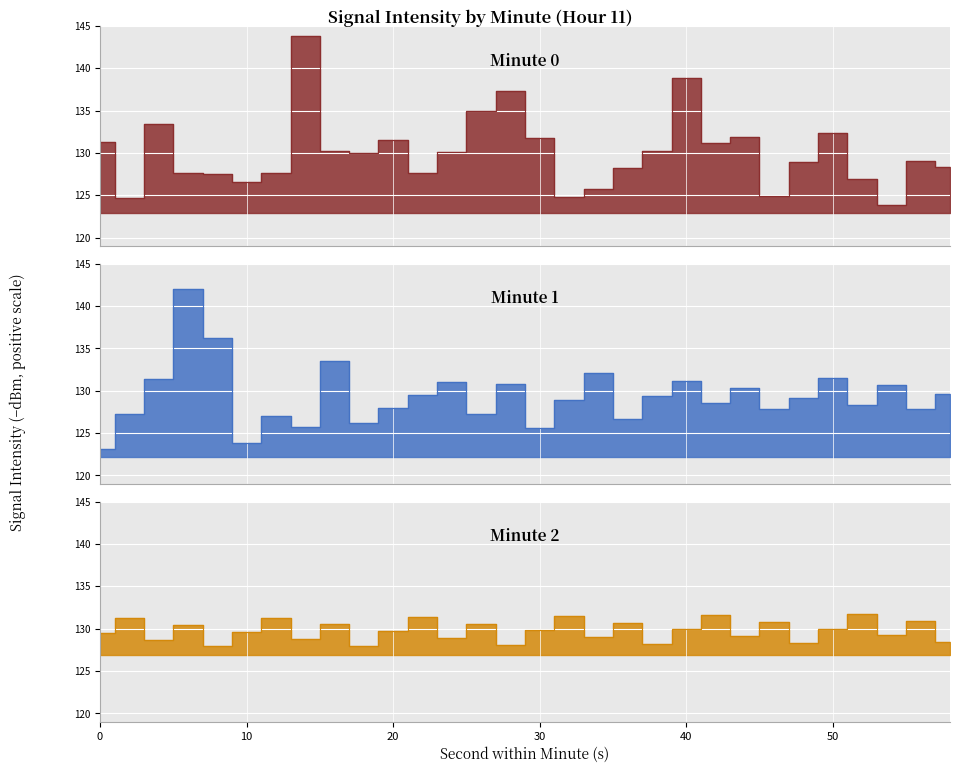

At which label does Minute 2 reach its peak?

52